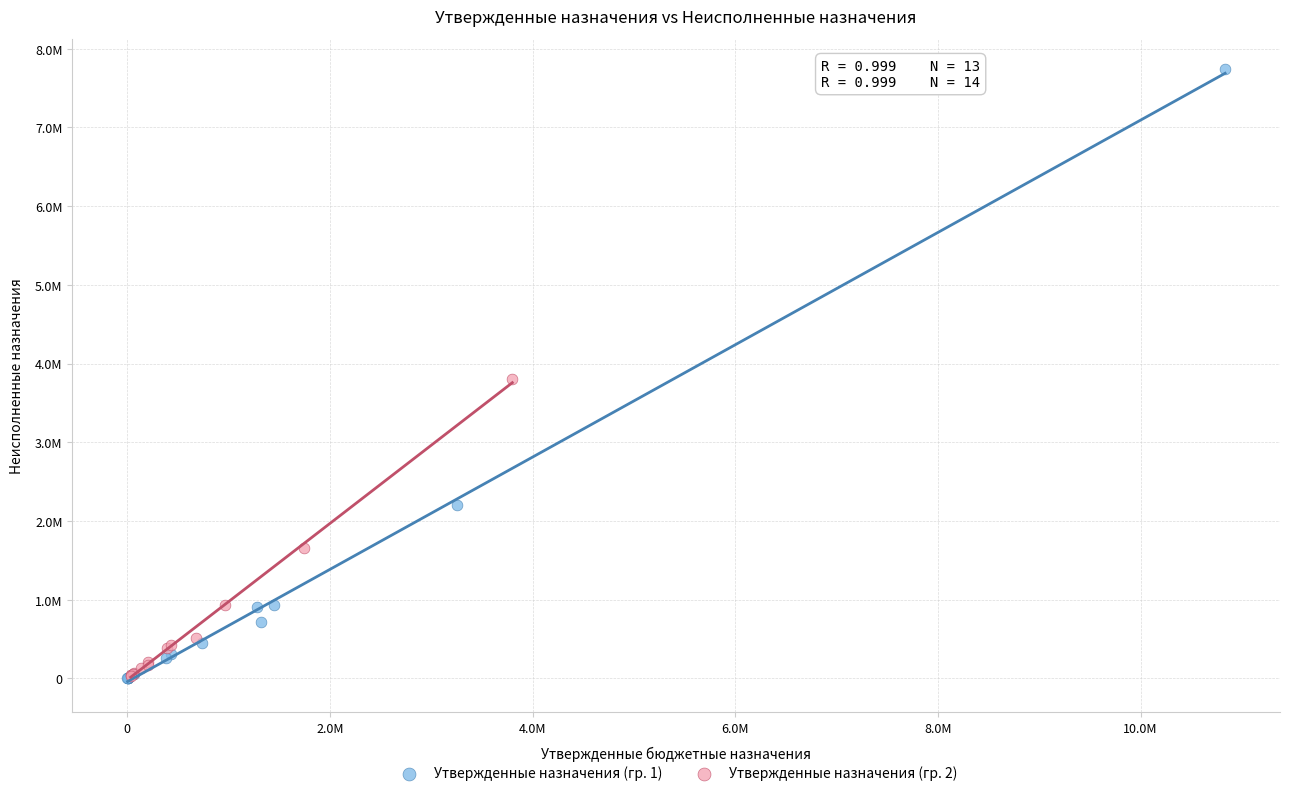

Which series reaches the maximum Y coordinate?

Утвержденные назначения (гр. 1)